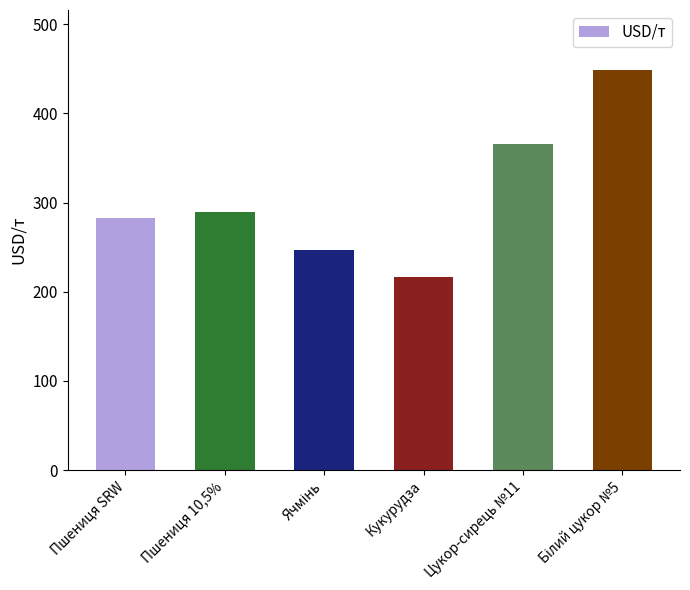

Approximately how many times larger is the value at Кукурудза compared to Пшениця 10,5%?

0.7